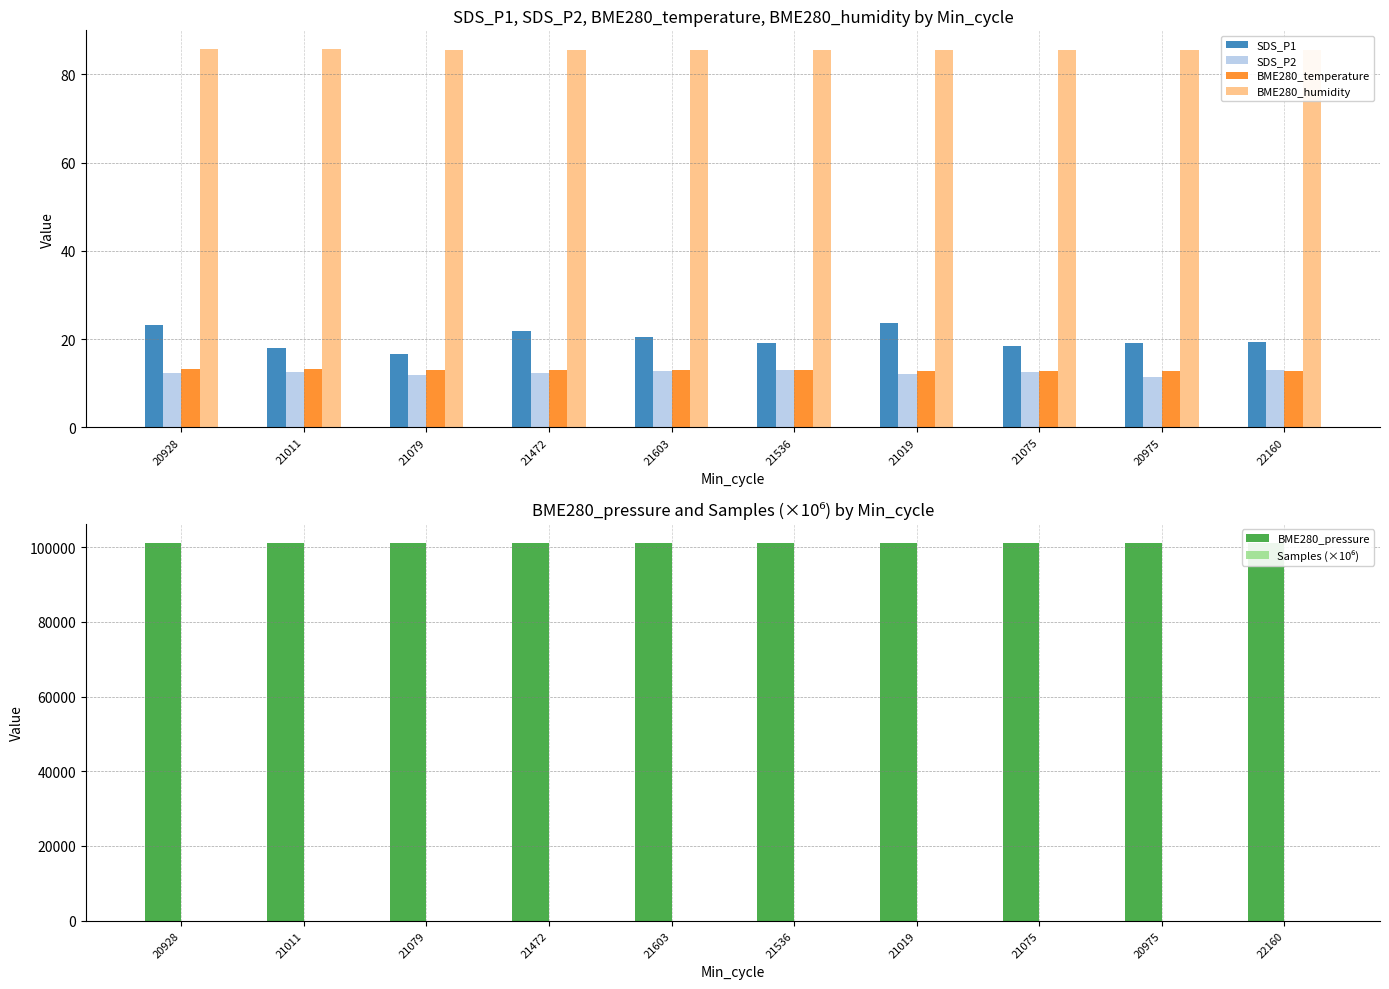

What is the difference between the second highest and minimum values in the SDS_P1 series?

6.6